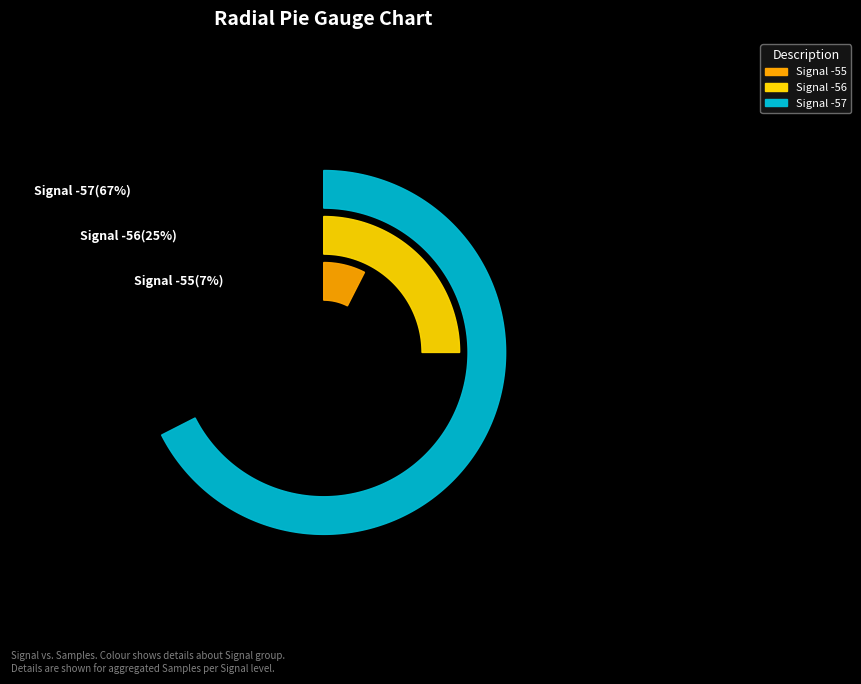

Do -56 and -55 together represent more than half of the pie?

No